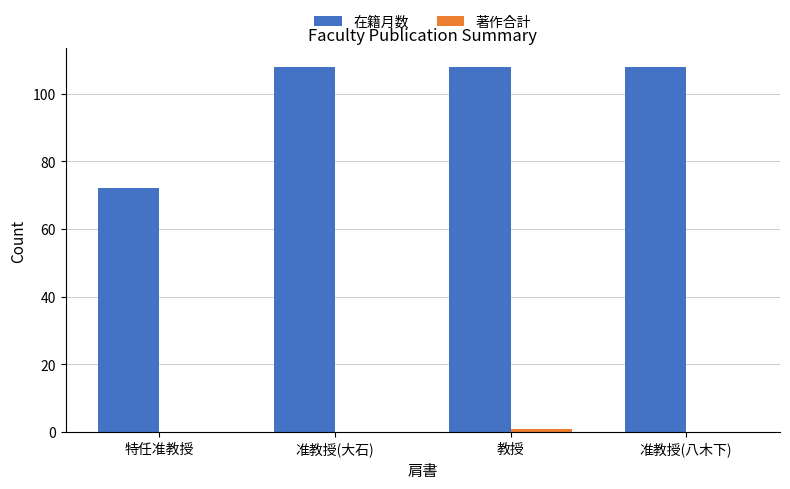

The 在籍月数 series shows 108 at 准教授(大石). True or false?

True